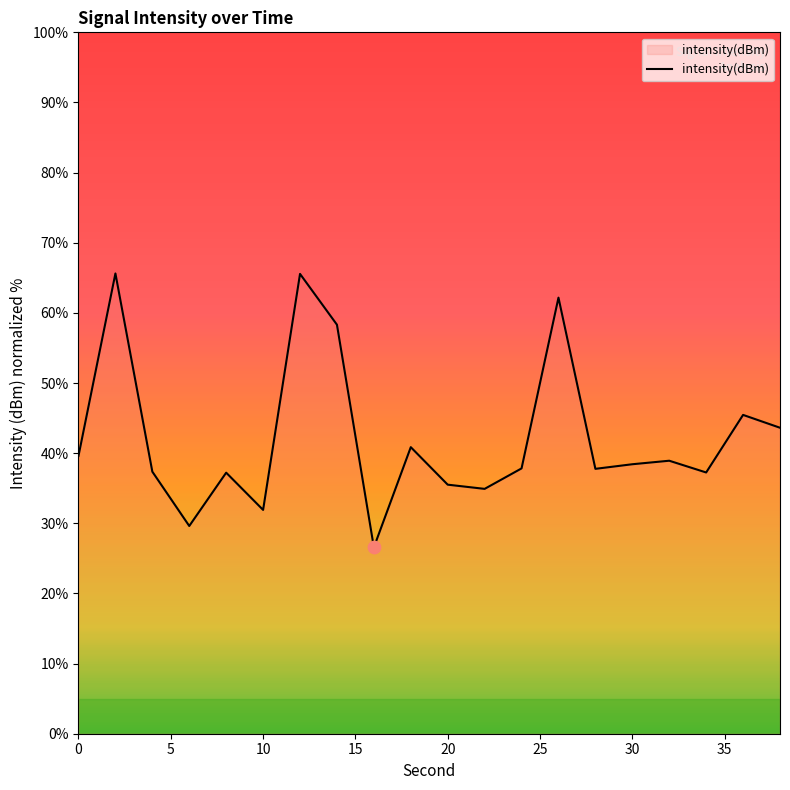

What is the smallest value displayed?

26.6